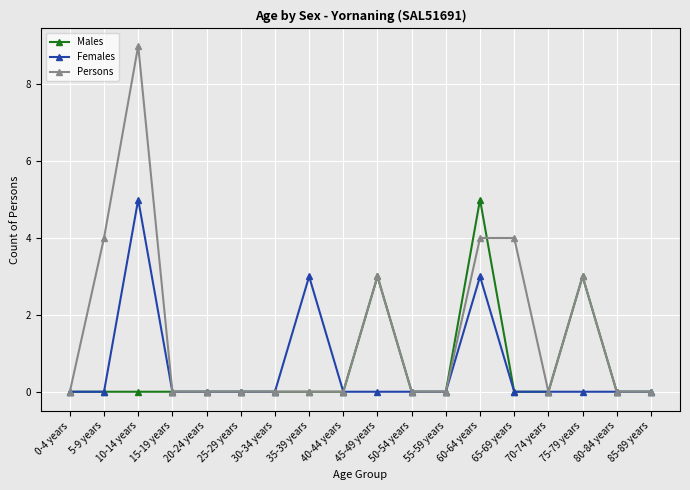

True or false: Males has a value of 3 at 0-4 years.

False